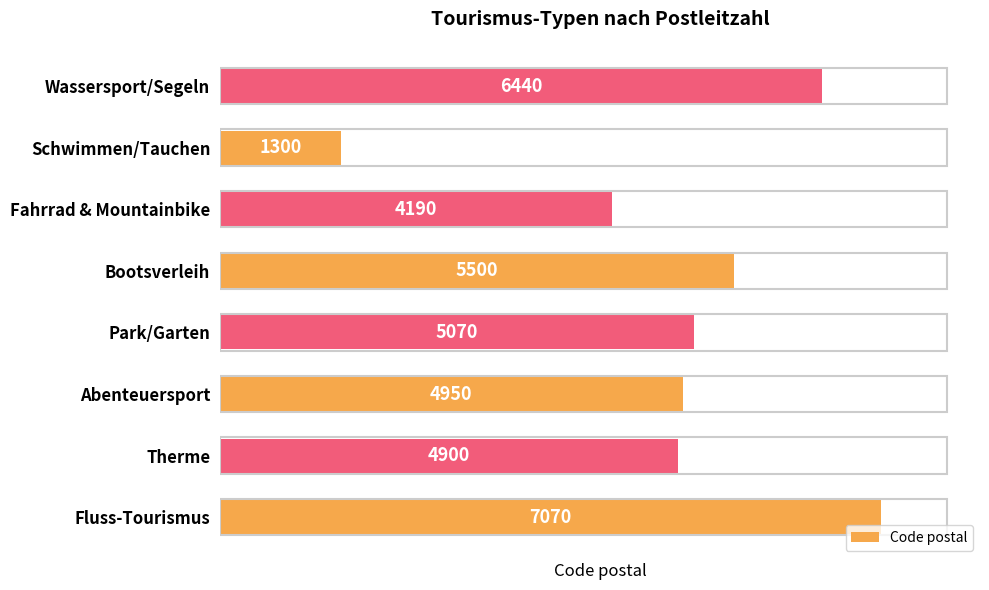

The value at Wassersport/Segeln is 3505. True or false?

False